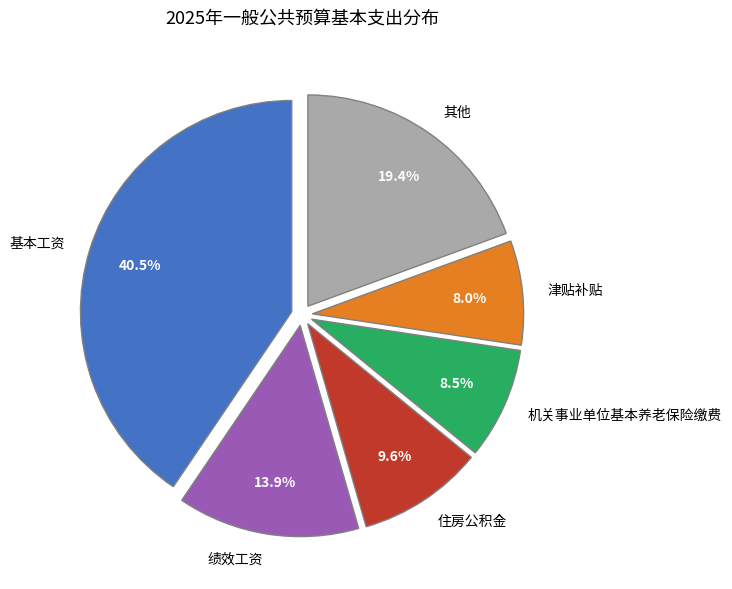

How many slices are in this pie chart?

6